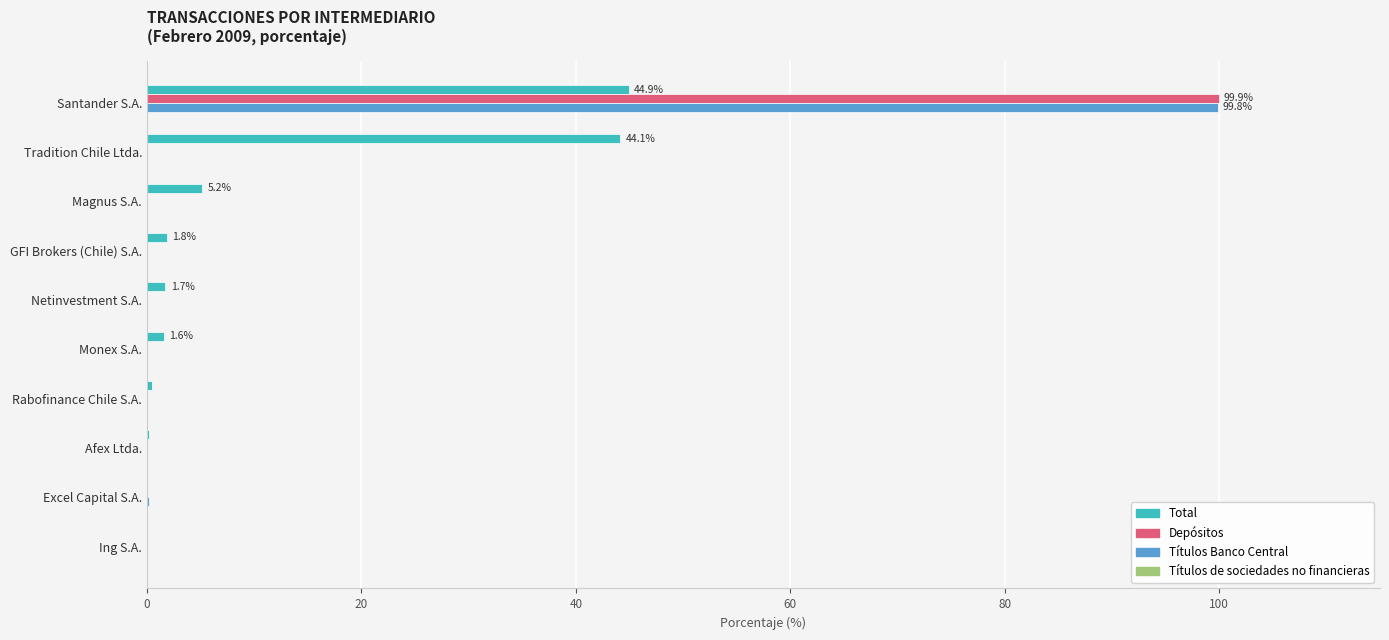

What is the total value across all series at Magnus S.A.?

5.2